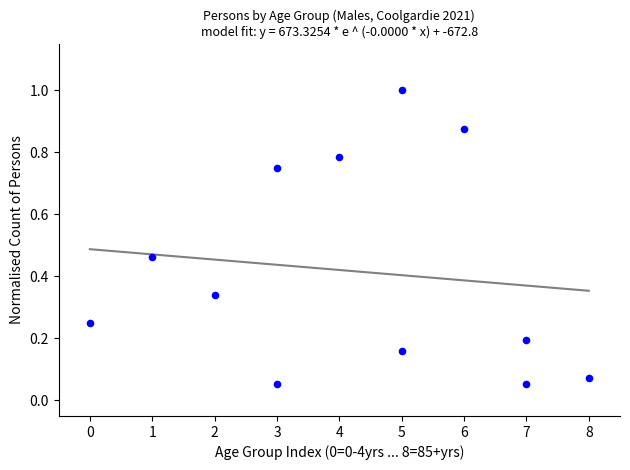

What is the average X value?

4.2